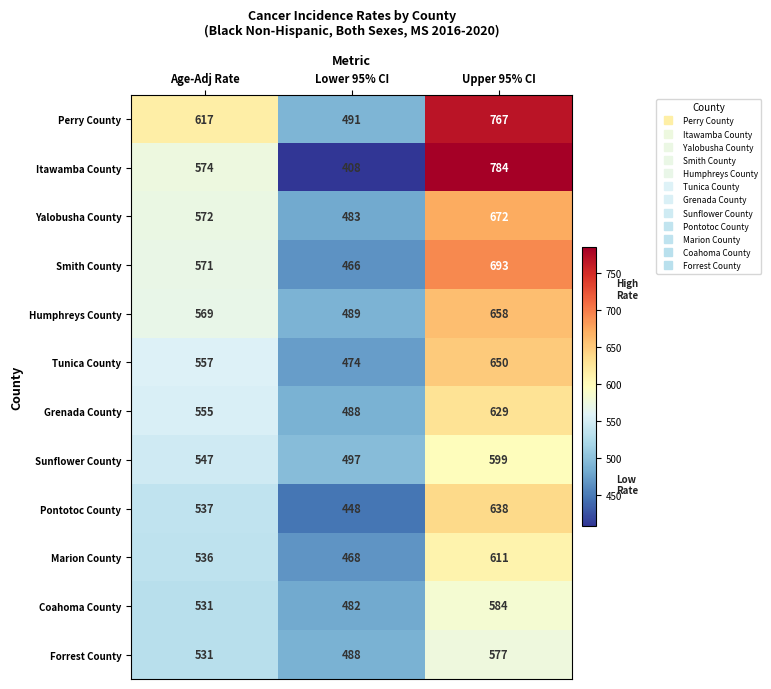

True or false: Smith County has a value of 693 at Upper 95% CI.

True